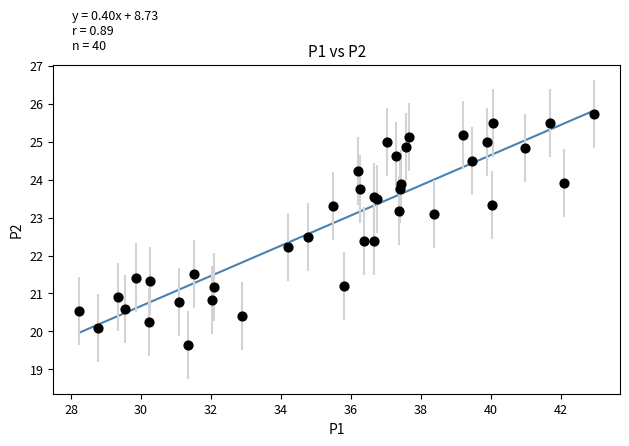

What Y value in the scatter plot is closest to 22?

22.2